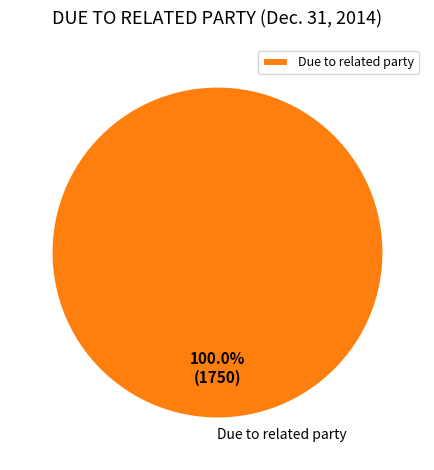

Rank the categories by value from lowest to highest.

Due to related party